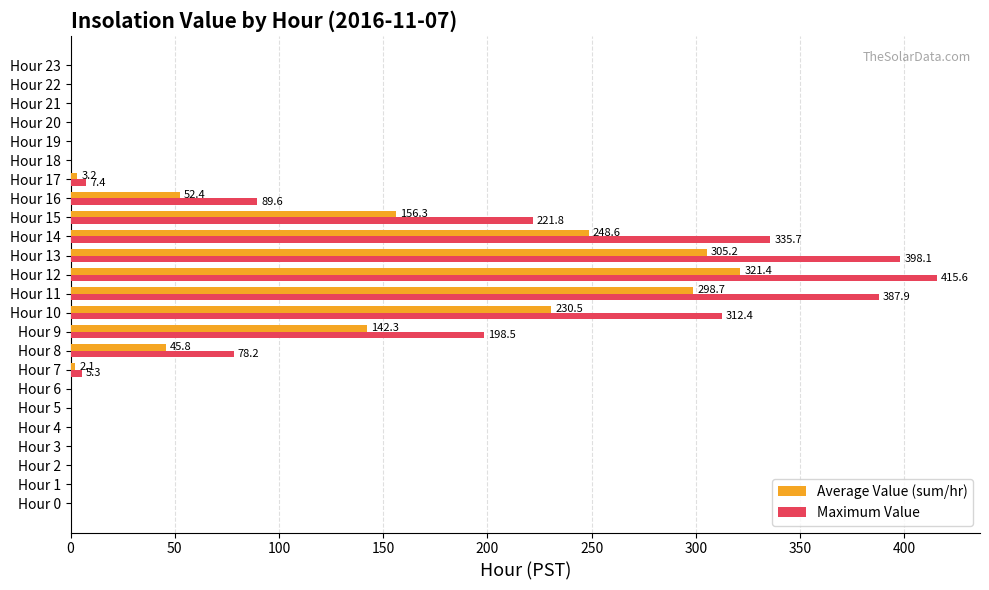

At which category is the sum across all series the highest?

Hour 12